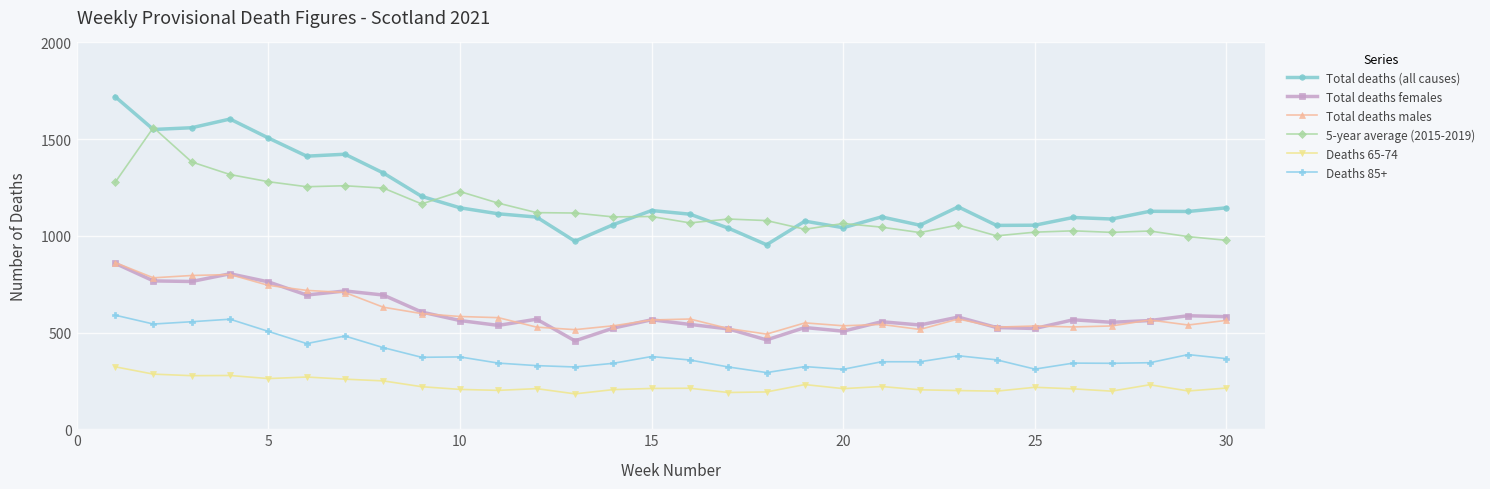

What is the difference between the second highest and second lowest values in the Total deaths (all causes) series?

632